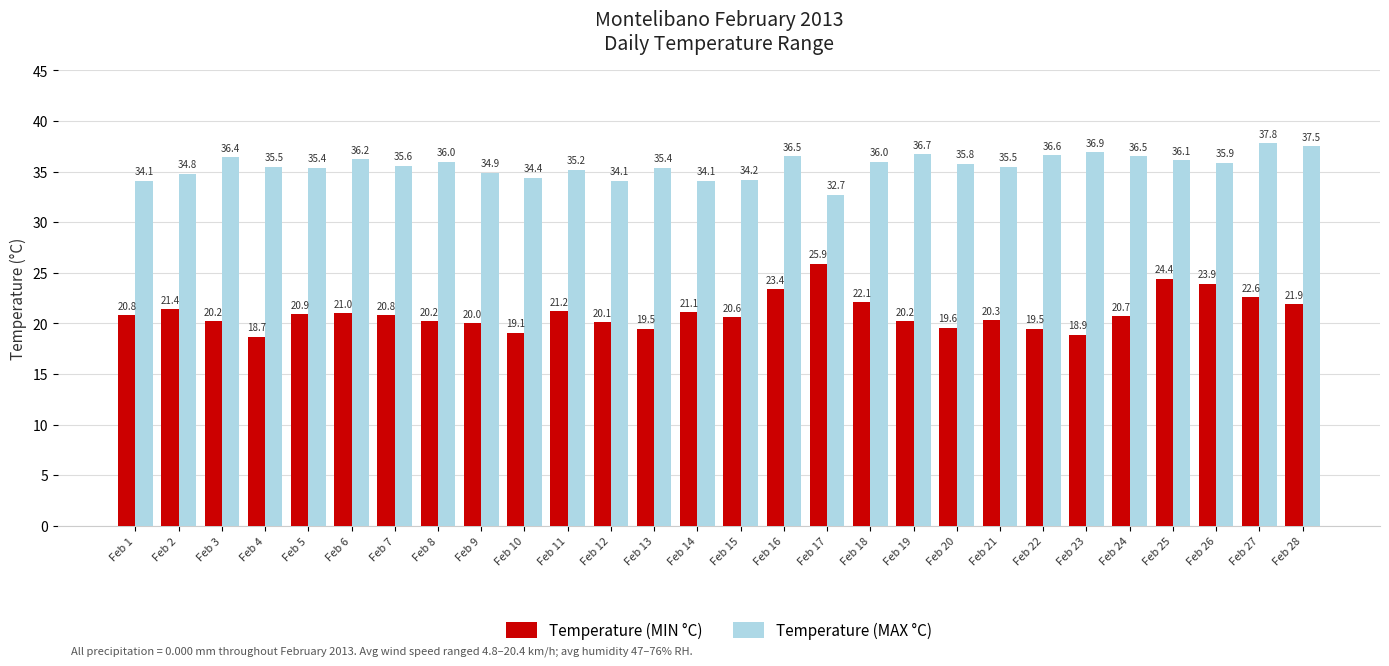

What is the lowest value of the Temperature (MAX °C) series?

32.7